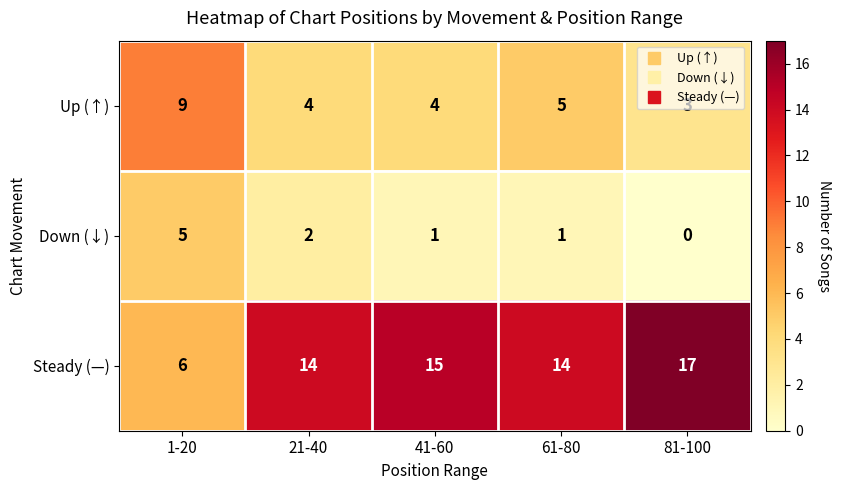

Count the number of data series in this chart.

3